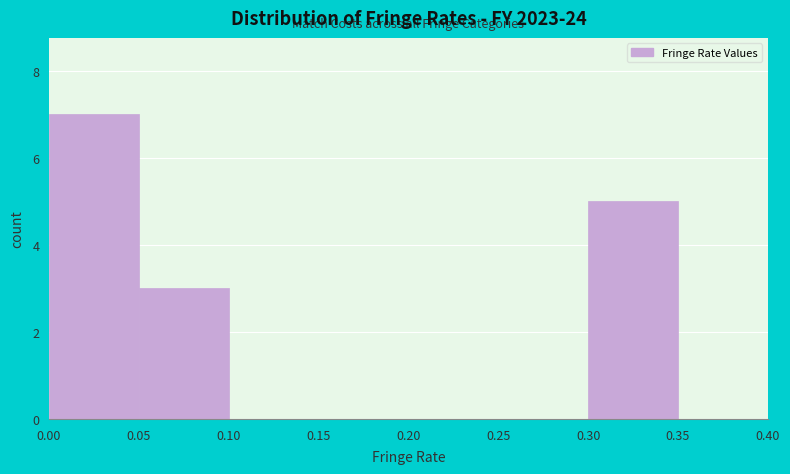

Reading left to right, transcribe this chart: for each bar, give the range it covers on the x-axis and its height. The values are not printed on the chart, so give them approximately, as read against the axis.

0.00 to 0.05: 7
0.05 to 0.10: 3
0.10 to 0.15: 0
0.15 to 0.20: 0
0.20 to 0.25: 0
0.25 to 0.30: 0
0.30 to 0.35: 5
0.35 to 0.40: 0